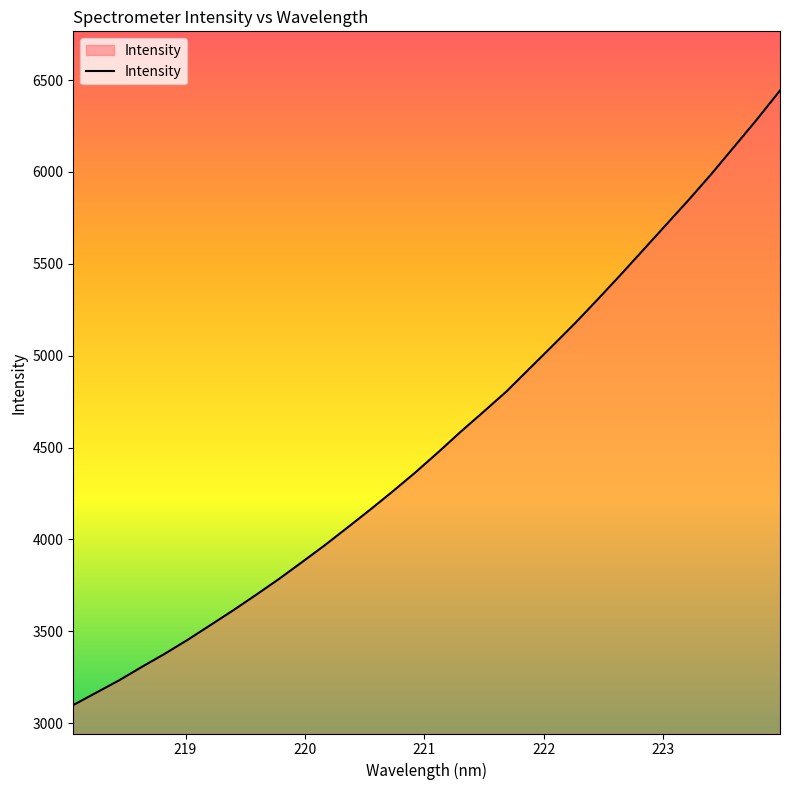

What is the greatest value displayed?

6443.5